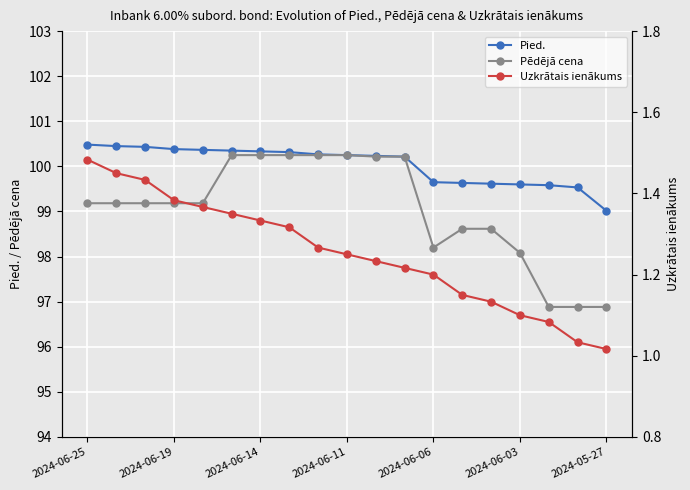

Is it true that Uzkrātais ienākums equals 1.2 at 10?

True